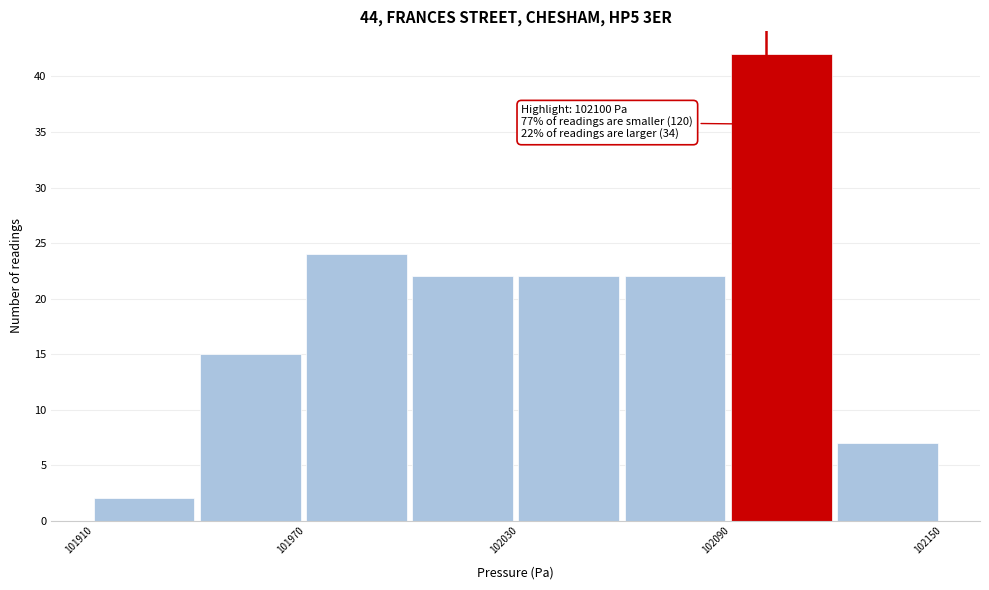

Around what value on the x-axis is the tallest bar? Give the approximate position of its centre, as read against the axis.

102100